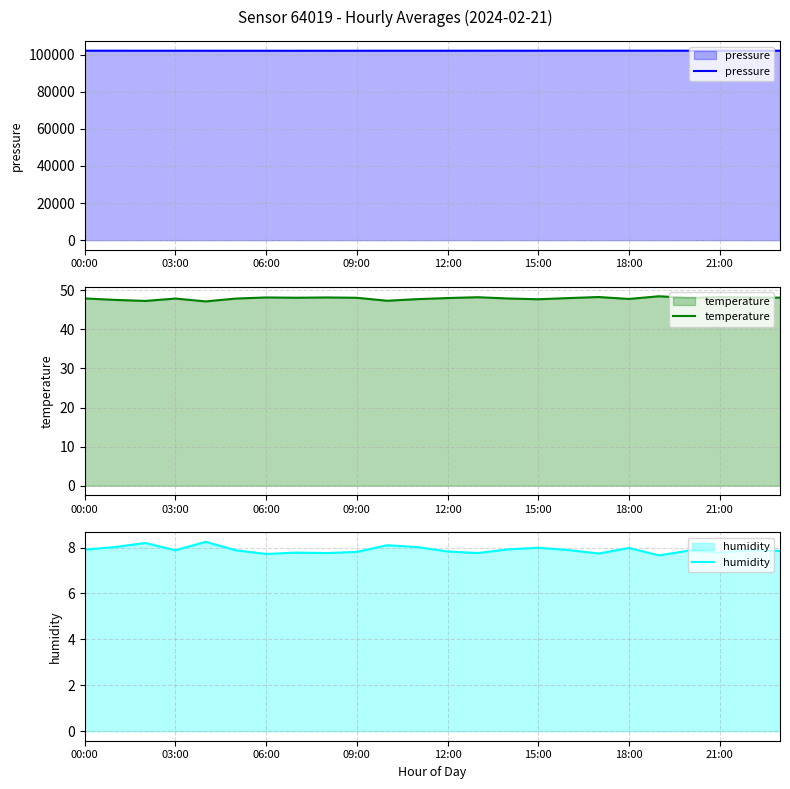

What is the value of the temperature point at the 20th from the left?

48.5